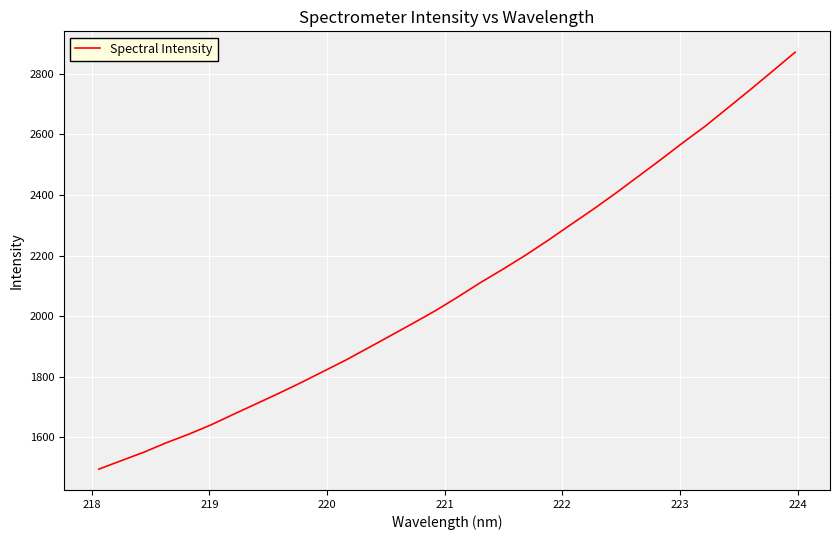

What is the minimum value shown in the chart?

1495.1